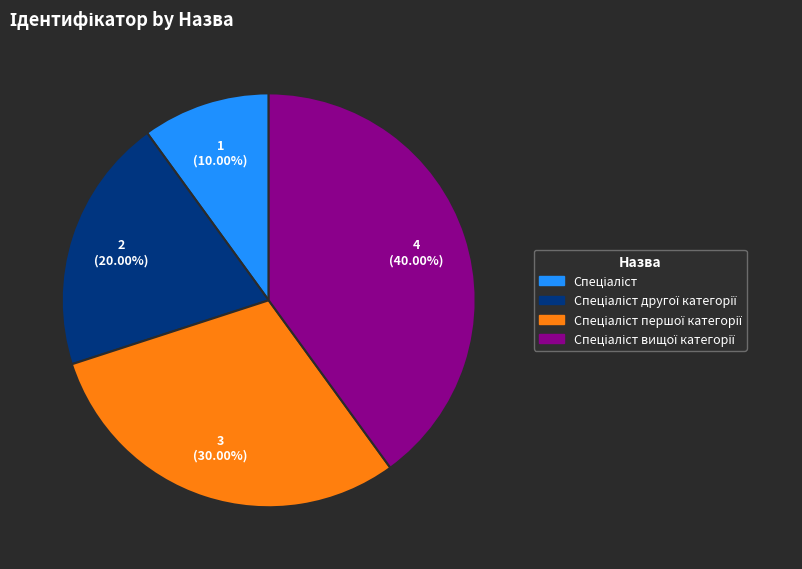

Is there any slice that represents more than half of the pie?

No